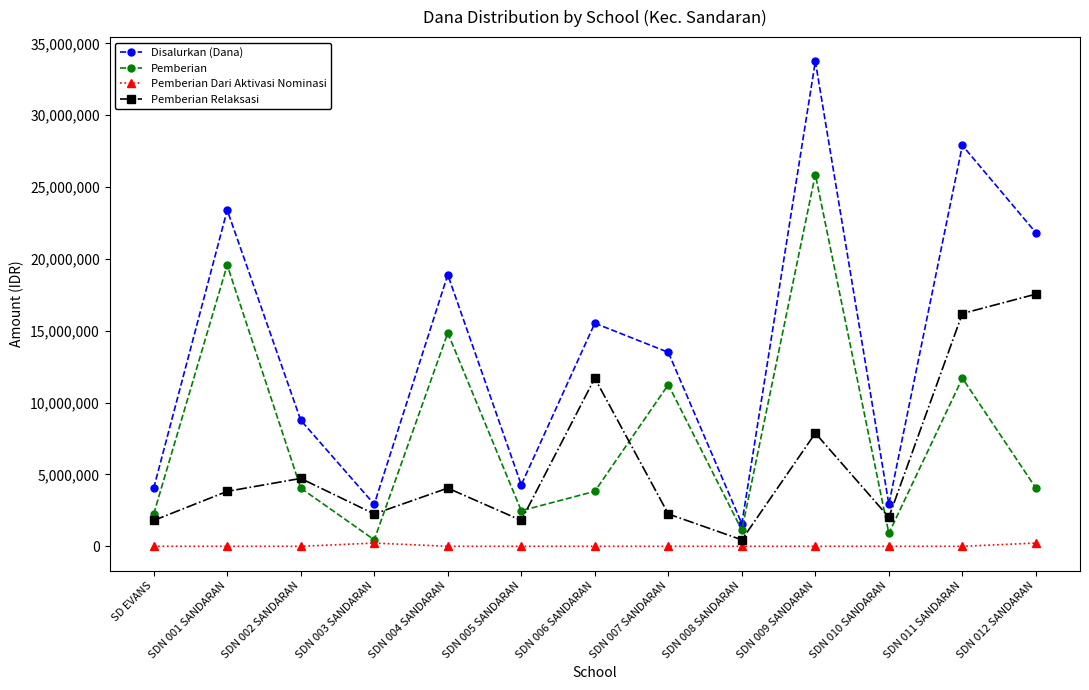

Reading right to left, extract all data points from this chart.

Disalurkan (Dana): SDN 012 SANDARAN=21825000	SDN 011 SANDARAN=27900000	SDN 010 SANDARAN=2925000	SDN 009 SANDARAN=33750000	SDN 008 SANDARAN=1575000	SDN 007 SANDARAN=13500000	SDN 006 SANDARAN=15525000	SDN 005 SANDARAN=4275000	SDN 004 SANDARAN=18900000	SDN 003 SANDARAN=2925000	SDN 002 SANDARAN=8775000	SDN 001 SANDARAN=23400000	SD EVANS=4050000
Pemberian: SDN 012 SANDARAN=4050000	SDN 011 SANDARAN=11700000	SDN 010 SANDARAN=900000	SDN 009 SANDARAN=25875000	SDN 008 SANDARAN=1125000	SDN 007 SANDARAN=11250000	SDN 006 SANDARAN=3825000	SDN 005 SANDARAN=2475000	SDN 004 SANDARAN=14850000	SDN 003 SANDARAN=450000	SDN 002 SANDARAN=4050000	SDN 001 SANDARAN=19575000	SD EVANS=2250000
Pemberian Dari Aktivasi Nominasi: SDN 012 SANDARAN=225000	SDN 011 SANDARAN=0	SDN 010 SANDARAN=0	SDN 009 SANDARAN=0	SDN 008 SANDARAN=0	SDN 007 SANDARAN=0	SDN 006 SANDARAN=0	SDN 005 SANDARAN=0	SDN 004 SANDARAN=0	SDN 003 SANDARAN=225000	SDN 002 SANDARAN=0	SDN 001 SANDARAN=0	SD EVANS=0
Pemberian Relaksasi: SDN 012 SANDARAN=17550000	SDN 011 SANDARAN=16200000	SDN 010 SANDARAN=2025000	SDN 009 SANDARAN=7875000	SDN 008 SANDARAN=450000	SDN 007 SANDARAN=2250000	SDN 006 SANDARAN=11700000	SDN 005 SANDARAN=1800000	SDN 004 SANDARAN=4050000	SDN 003 SANDARAN=2250000	SDN 002 SANDARAN=4725000	SDN 001 SANDARAN=3825000	SD EVANS=1800000